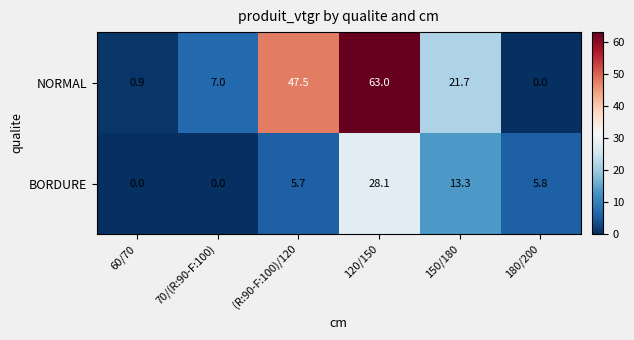

What is the sum of the NORMAL values at 60/70 and 120/150?

63.9